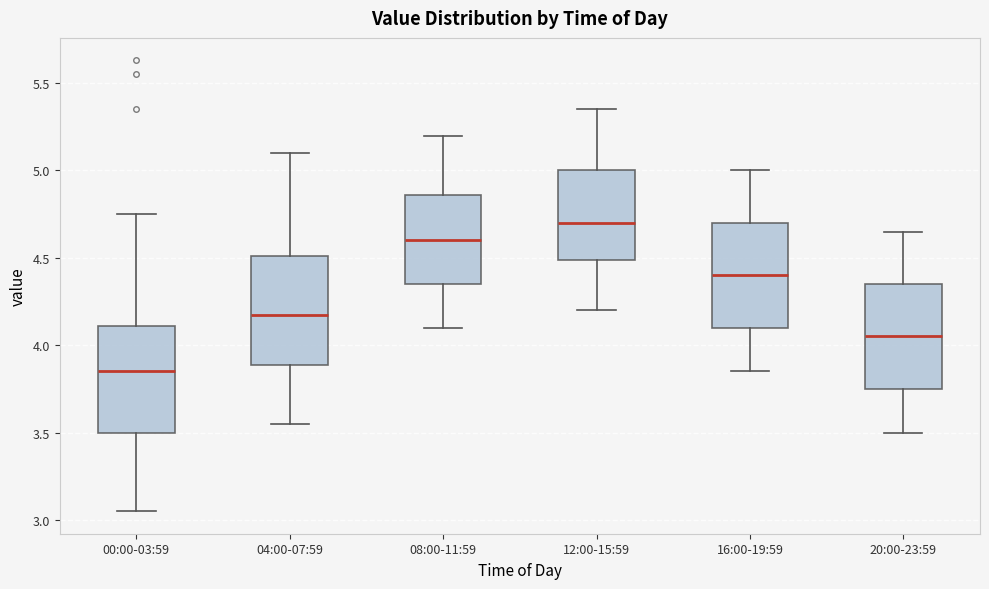

Reading left to right, transcribe this box plot: for each box, give where its median line is, the range the box spans, and where its two whiskers end, as read against the y-axis. The values are not printed on the chart, so give them approximately, as read against the axis.

00:00-03:59: median 3.85, box 3.50 to 4.10, whiskers 3.05 to 4.75
04:00-07:59: median 4.20, box 3.90 to 4.50, whiskers 3.55 to 5.10
08:00-11:59: median 4.60, box 4.35 to 4.85, whiskers 4.10 to 5.20
12:00-15:59: median 4.70, box 4.50 to 5.00, whiskers 4.20 to 5.35
16:00-19:59: median 4.40, box 4.10 to 4.70, whiskers 3.85 to 5.00
20:00-23:59: median 4.05, box 3.75 to 4.35, whiskers 3.50 to 4.65